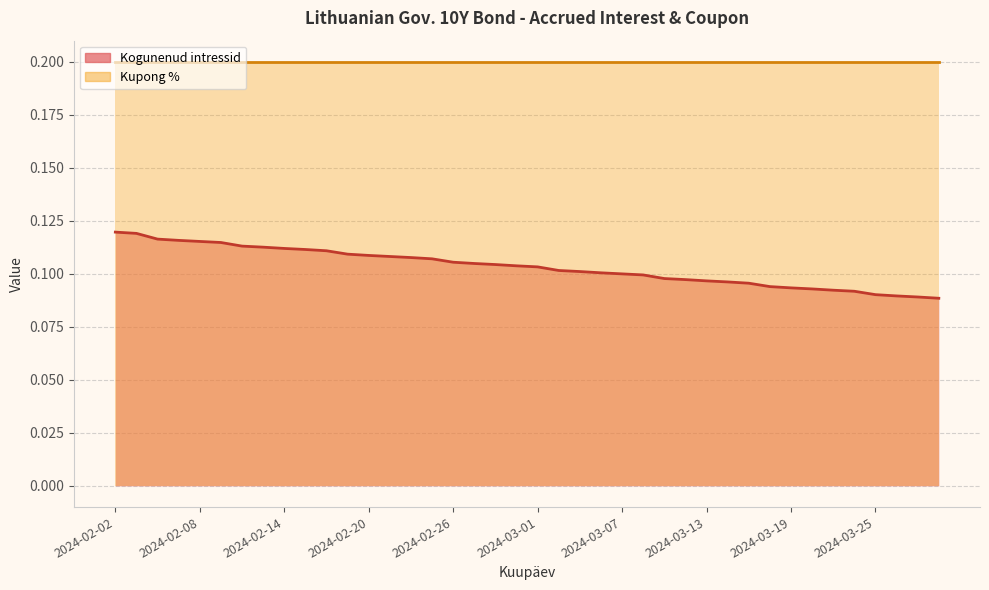

Where is the data nearest to the value 0?

2024-03-28